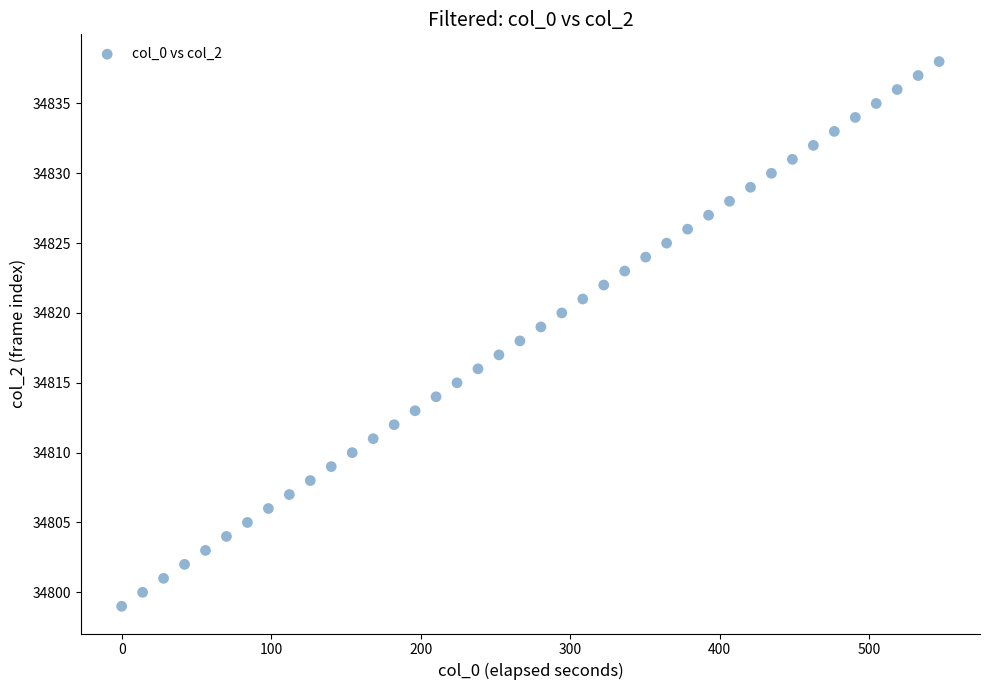

What is the range of Y values (max minus min)?

39